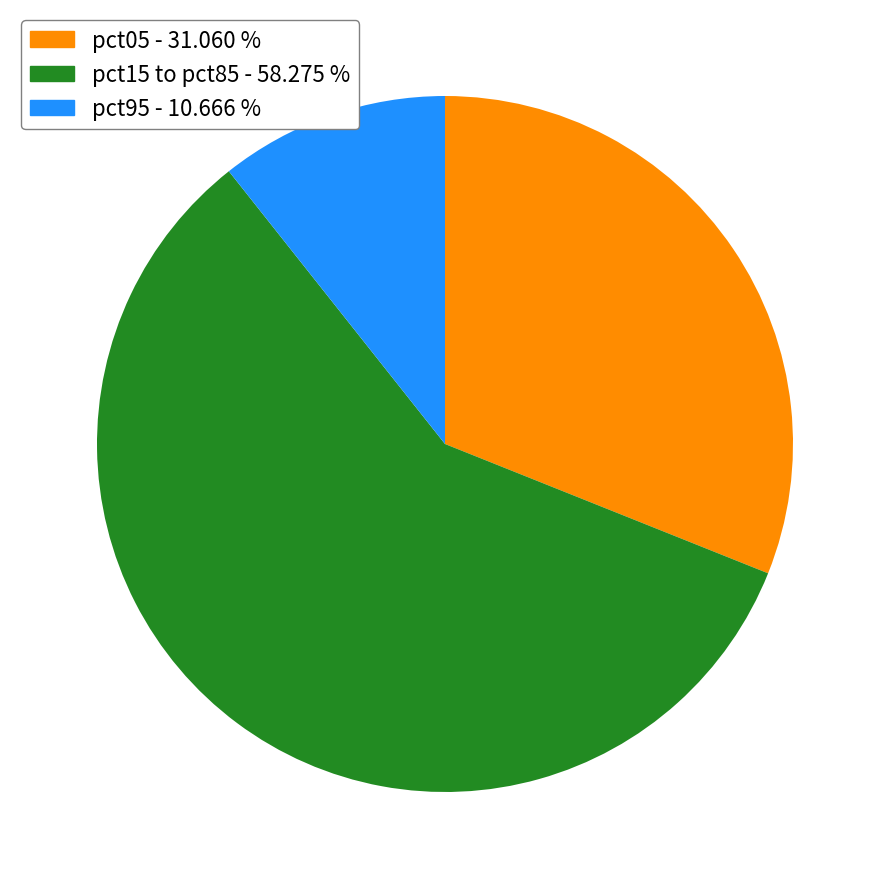

Is there any slice that represents more than half of the pie?

Yes